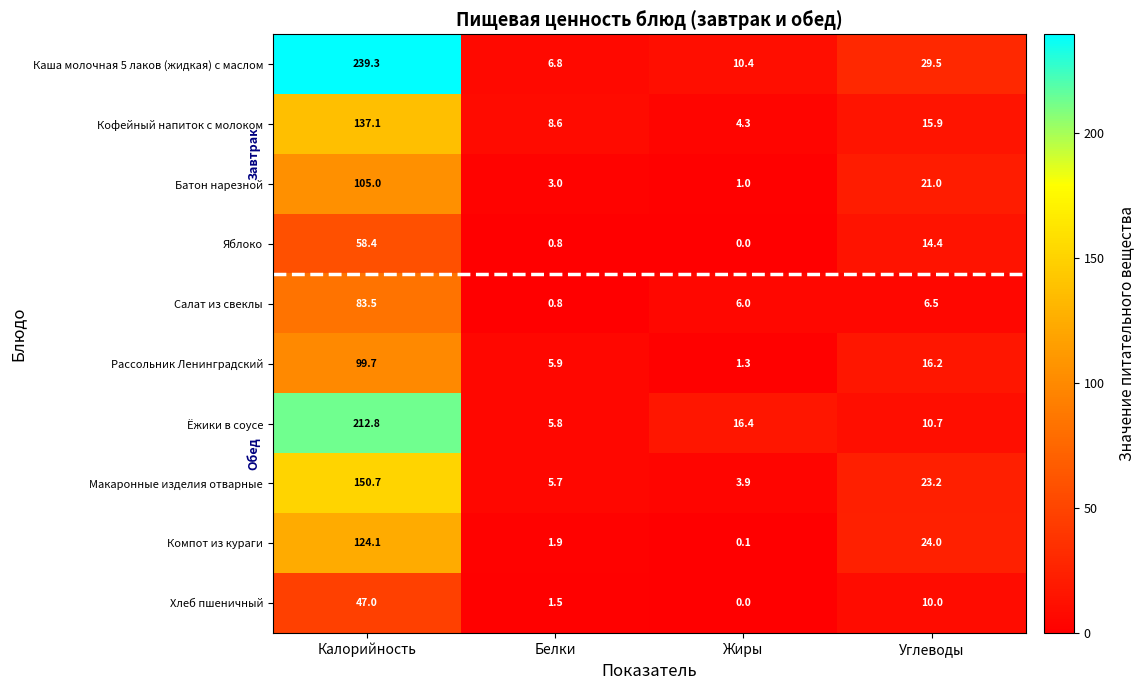

What is the difference between the highest and lowest values at Белки?

7.8